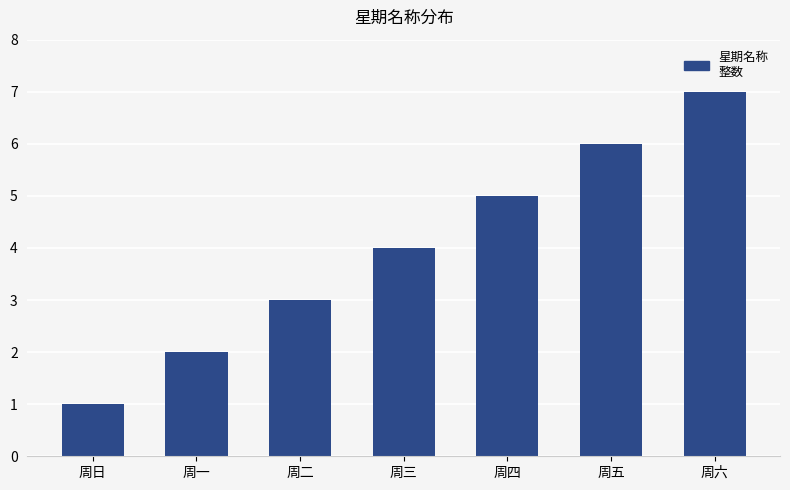

What is the difference between the values at 周六 and 周四?

2